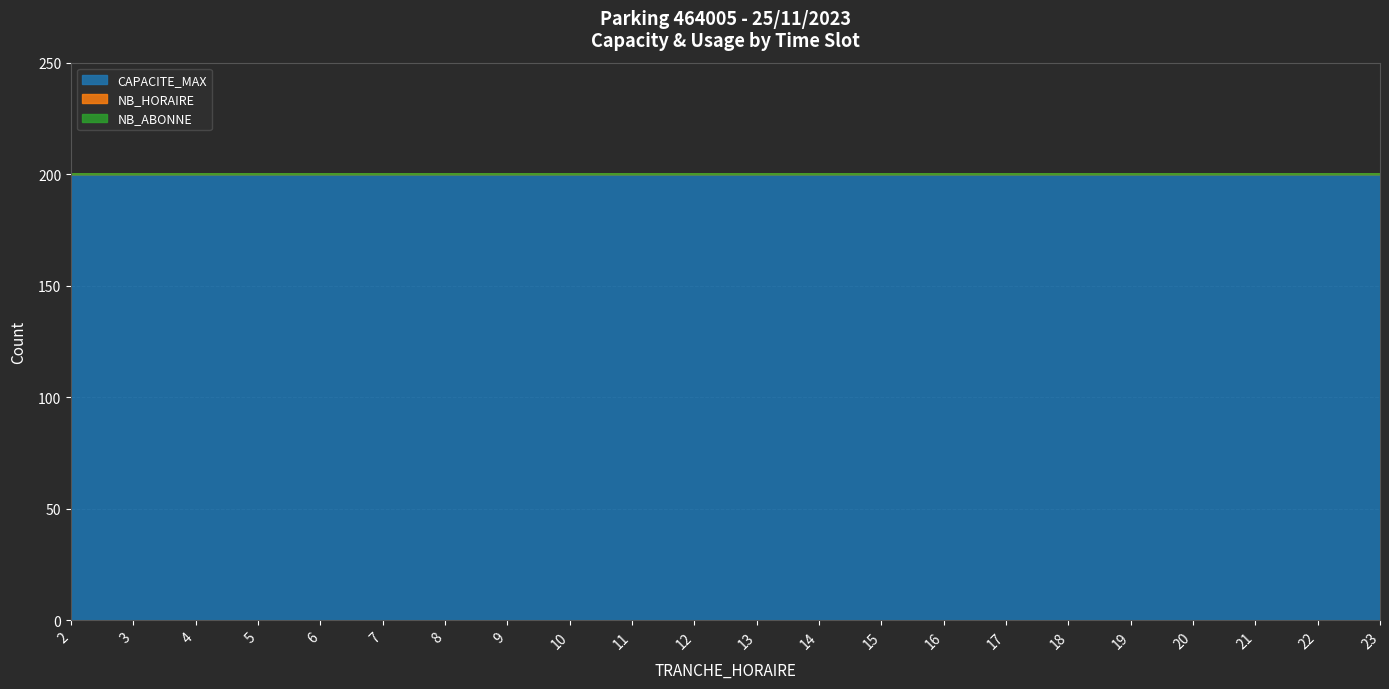

Reading left to right, list all the values displayed in this chart.

CAPACITE_MAX: 200	200	200	200	200	200	200	200	200	200	200	200	200	200	200	200	200	200	200	200	200	200
NB_HORAIRE: 0	0	0	0	0	0	0	0	0	0	0	0	0	0	0	0	0	0	0	0	0	0
NB_ABONNE: 0	0	0	0	0	0	0	0	0	0	0	0	0	0	0	0	0	0	0	0	0	0